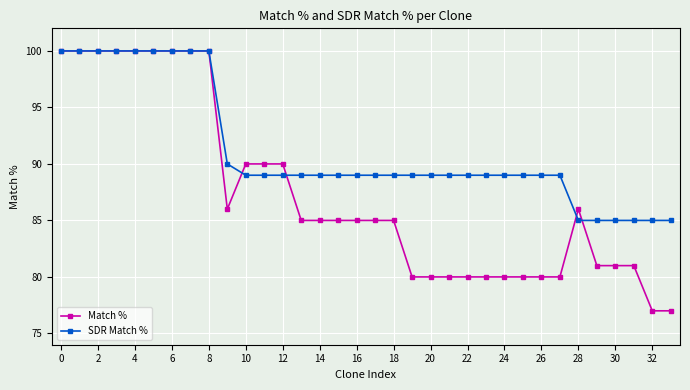

True or false: Match % and SDR Match % intersect in this chart.

True